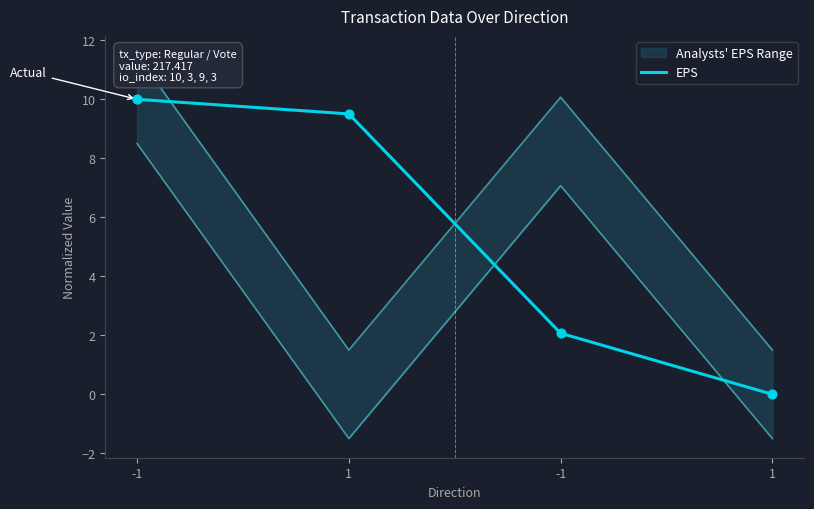

Between -1 and 1, which is larger?

1